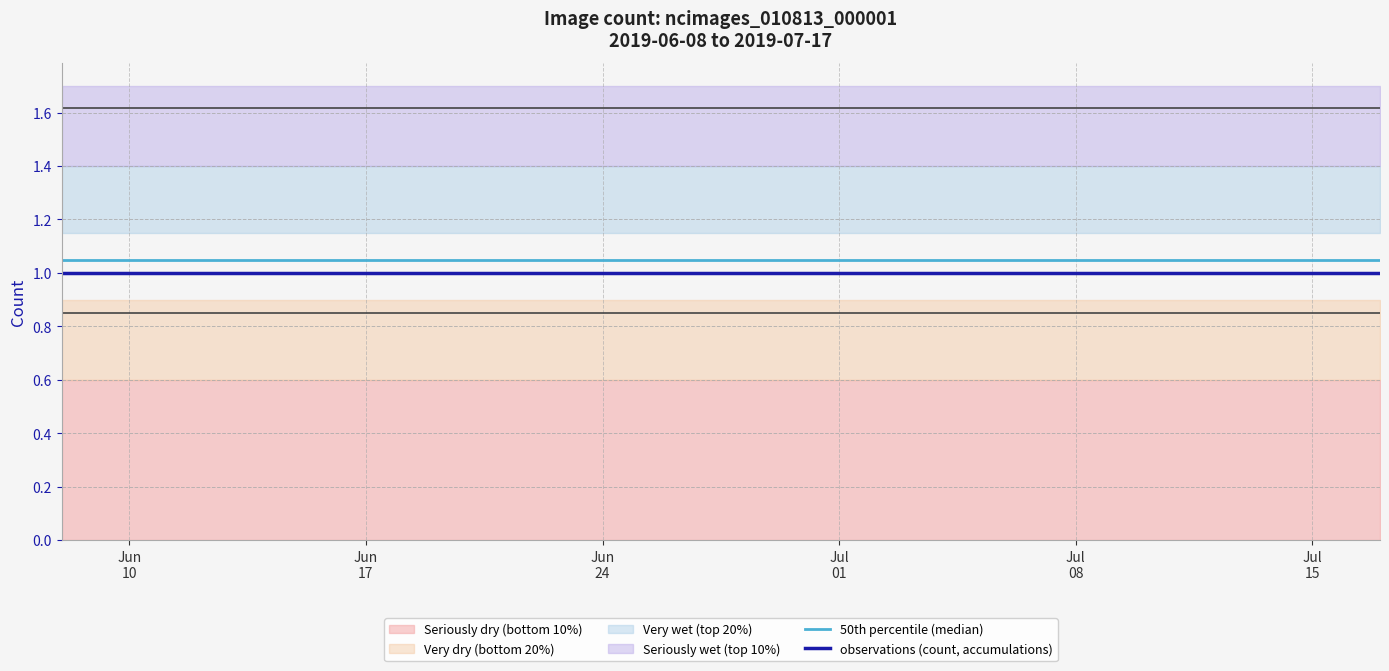

Reading right to left, what are all the values shown in this chart?

50th percentile (median): 1.1	1.1	1.1	1.1	1.1	1.1	1.1	1.1	1.1	1.1	1.1	1.1	1.1	1.1	1.1	1.1	1.1	1.1	1.1	1.1	1.1	1.1	1.1	1.1	1.1	1.1	1.1	1.1	1.1	1.1	1.1	1.1	1.1	1.1	1.1	1.1	1.1	1.1	1.1	1.1
observations (count, accumulations): 1.0	1.0	1.0	1.0	1.0	1.0	1.0	1.0	1.0	1.0	1.0	1.0	1.0	1.0	1.0	1.0	1.0	1.0	1.0	1.0	1.0	1.0	1.0	1.0	1.0	1.0	1.0	1.0	1.0	1.0	1.0	1.0	1.0	1.0	1.0	1.0	1.0	1.0	1.0	1.0